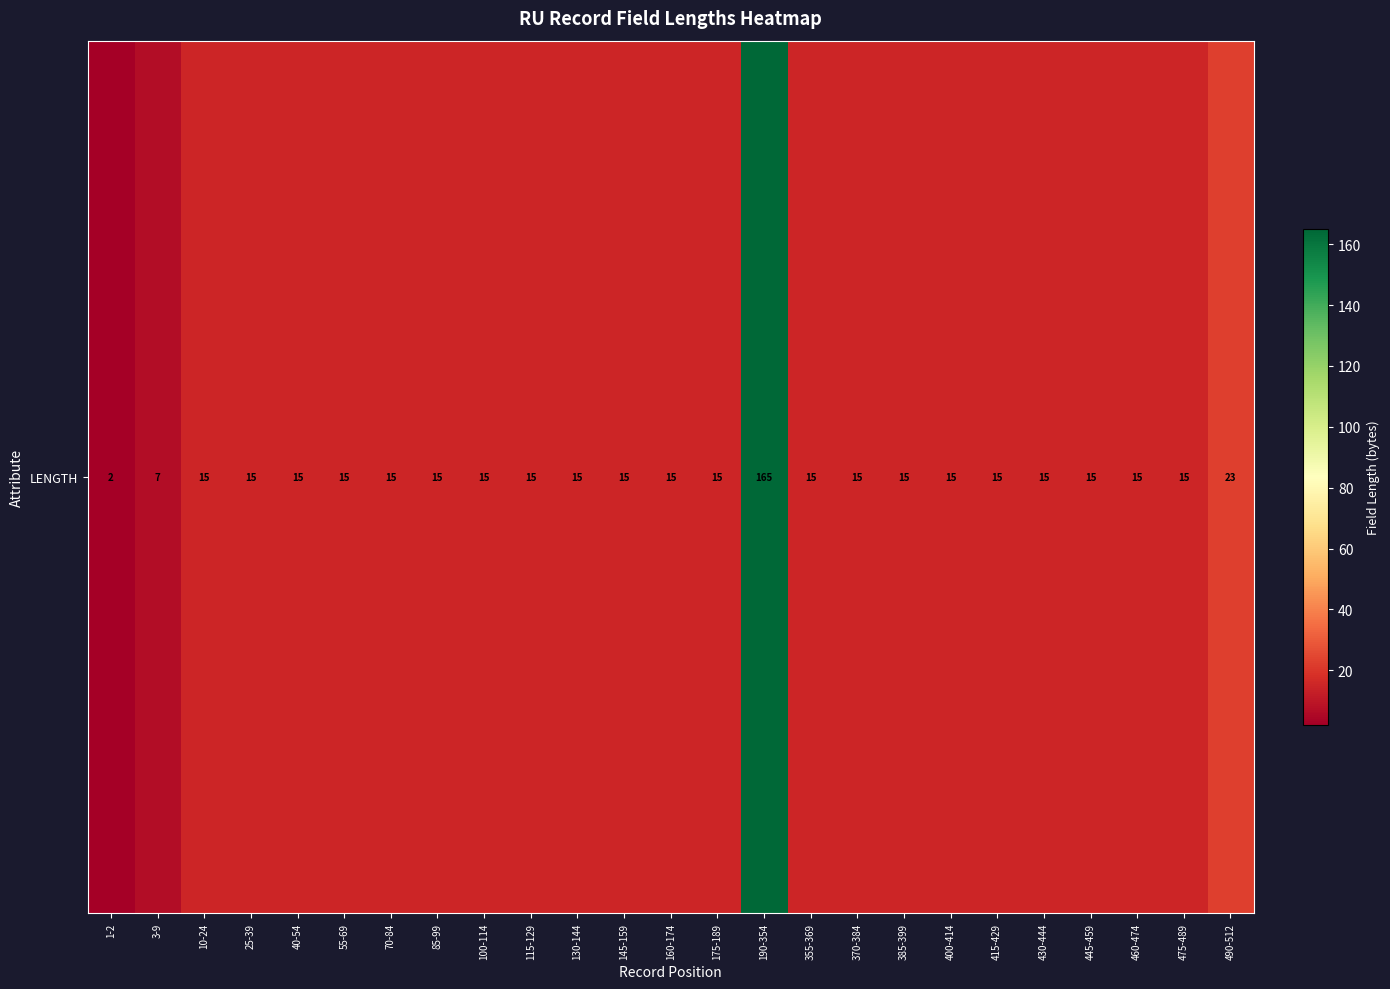

List the labels in order of value, largest first.

190-354, 490-512, 10-24, 25-39, 40-54, 55-69, 70-84, 85-99, 100-114, 115-129, 130-144, 145-159, 160-174, 175-189, 355-369, 370-384, 385-399, 400-414, 415-429, 430-444, 445-459, 460-474, 475-489, 3-9, 1-2